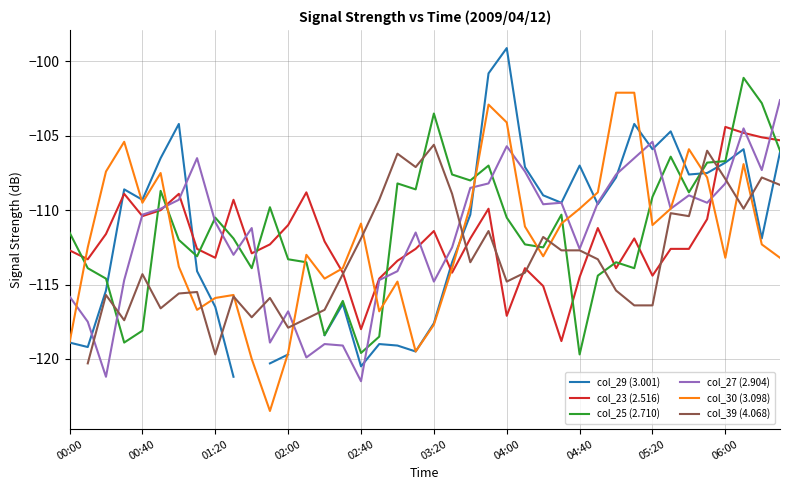

The value of col_29 (3.001) at 38 is -191.7. True or false?

False